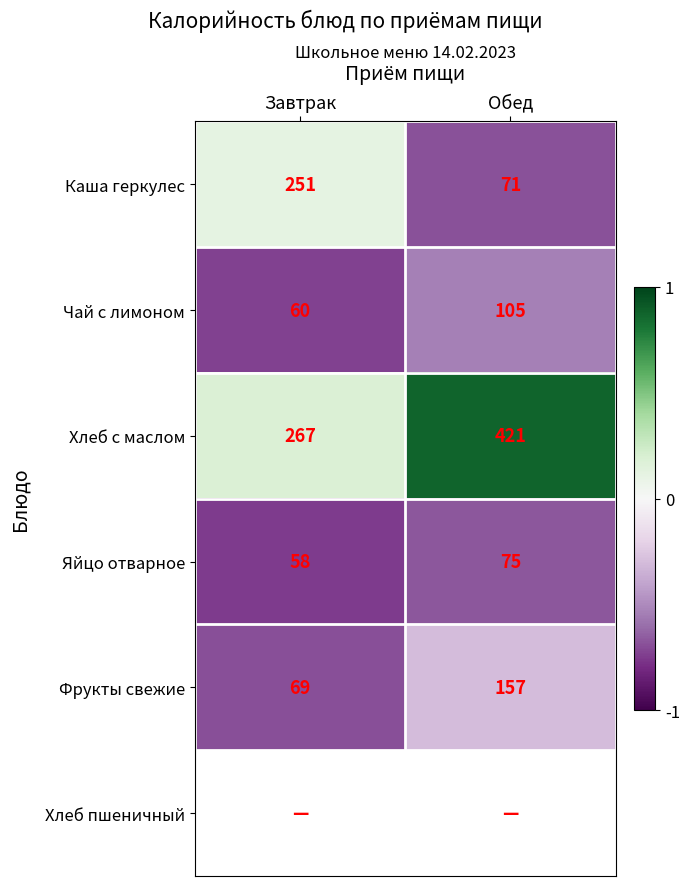

Which category has the lowest value in the Яйцо отварное series?

Завтрак